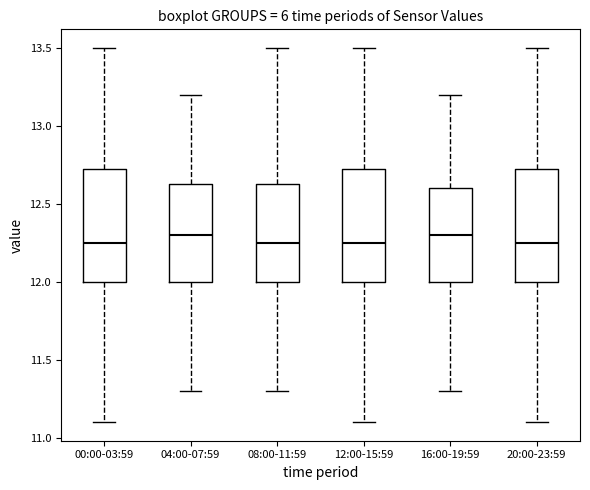

Reading left to right, read every box against the y-axis: the position of its median line, the range the box covers, and the ends of its whiskers. The values are not printed on the chart, so give them approximately, as read against the axis.

00:00-03:59: median 12.25, box 12.00 to 12.75, whiskers 11.10 to 13.50
04:00-07:59: median 12.30, box 12.00 to 12.65, whiskers 11.30 to 13.20
08:00-11:59: median 12.25, box 12.00 to 12.65, whiskers 11.30 to 13.50
12:00-15:59: median 12.25, box 12.00 to 12.75, whiskers 11.10 to 13.50
16:00-19:59: median 12.30, box 12.00 to 12.60, whiskers 11.30 to 13.20
20:00-23:59: median 12.25, box 12.00 to 12.75, whiskers 11.10 to 13.50